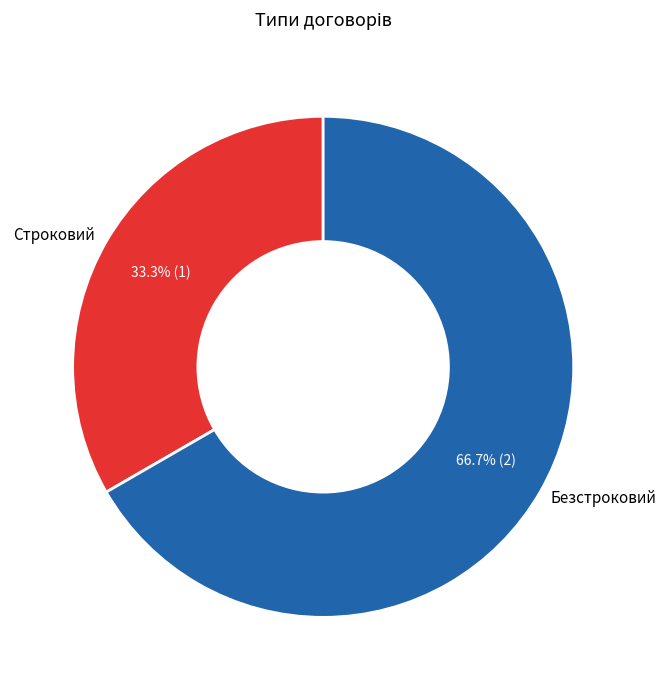

Is it true that Безстроковий is 55% of the pie?

False